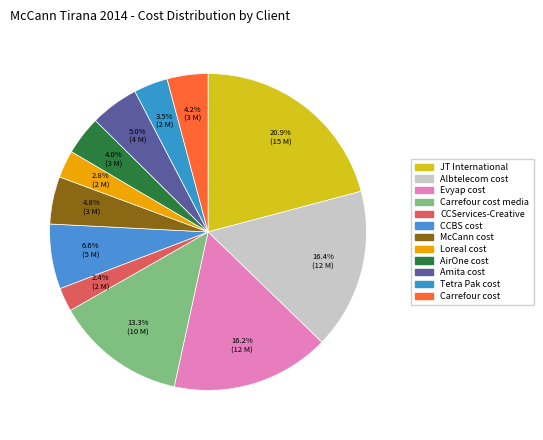

What is the smallest slice in the pie chart?

CCServices-Creative